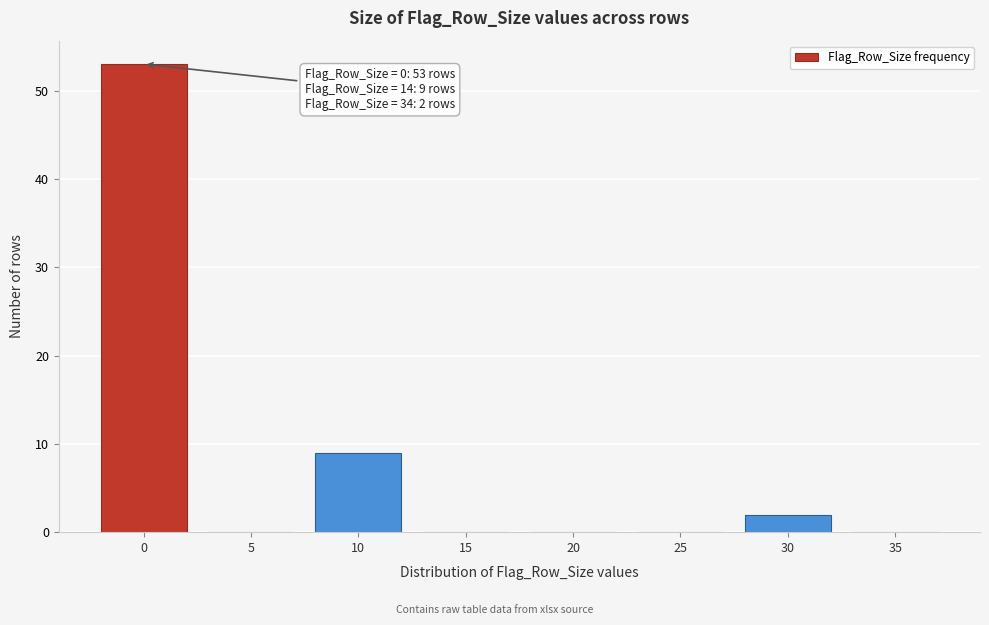

Reading left to right, extract all data points from this chart.

0=53	5=0	10=9	15=0	20=0	25=0	30=2	35=0